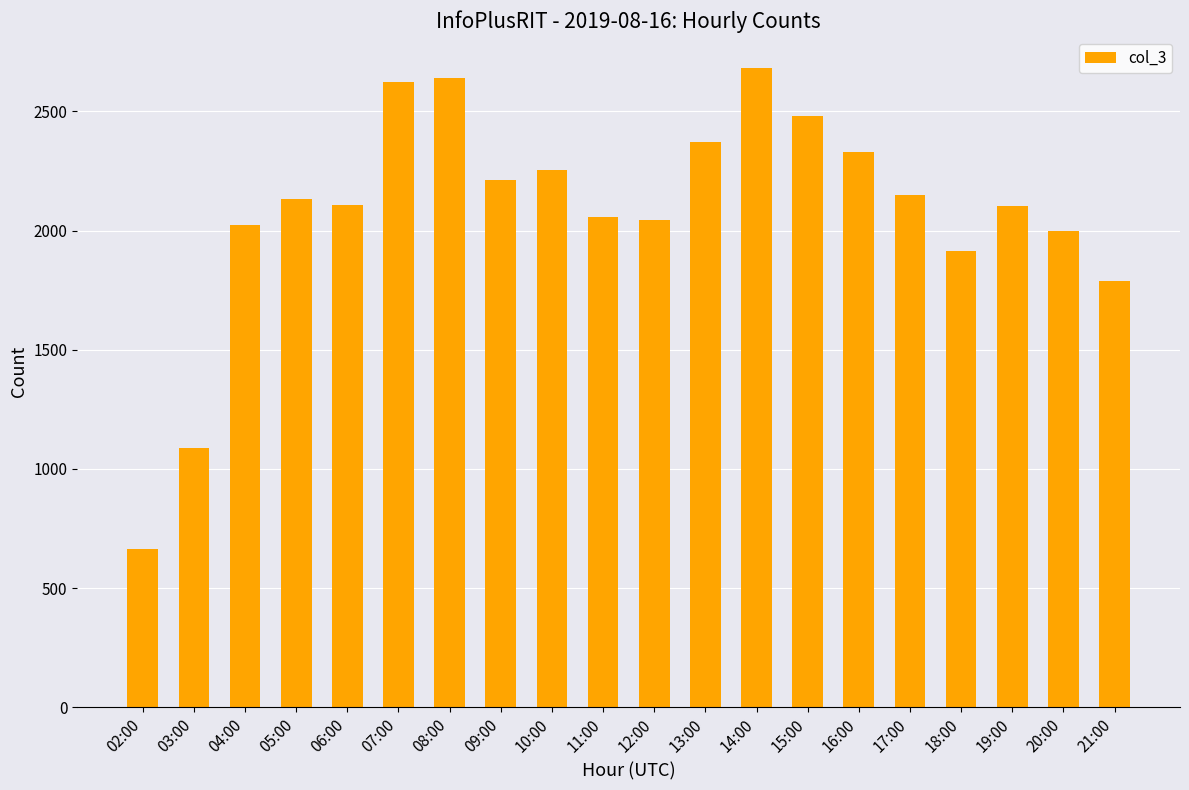

Where is the data nearest to the value 1673?

21:00